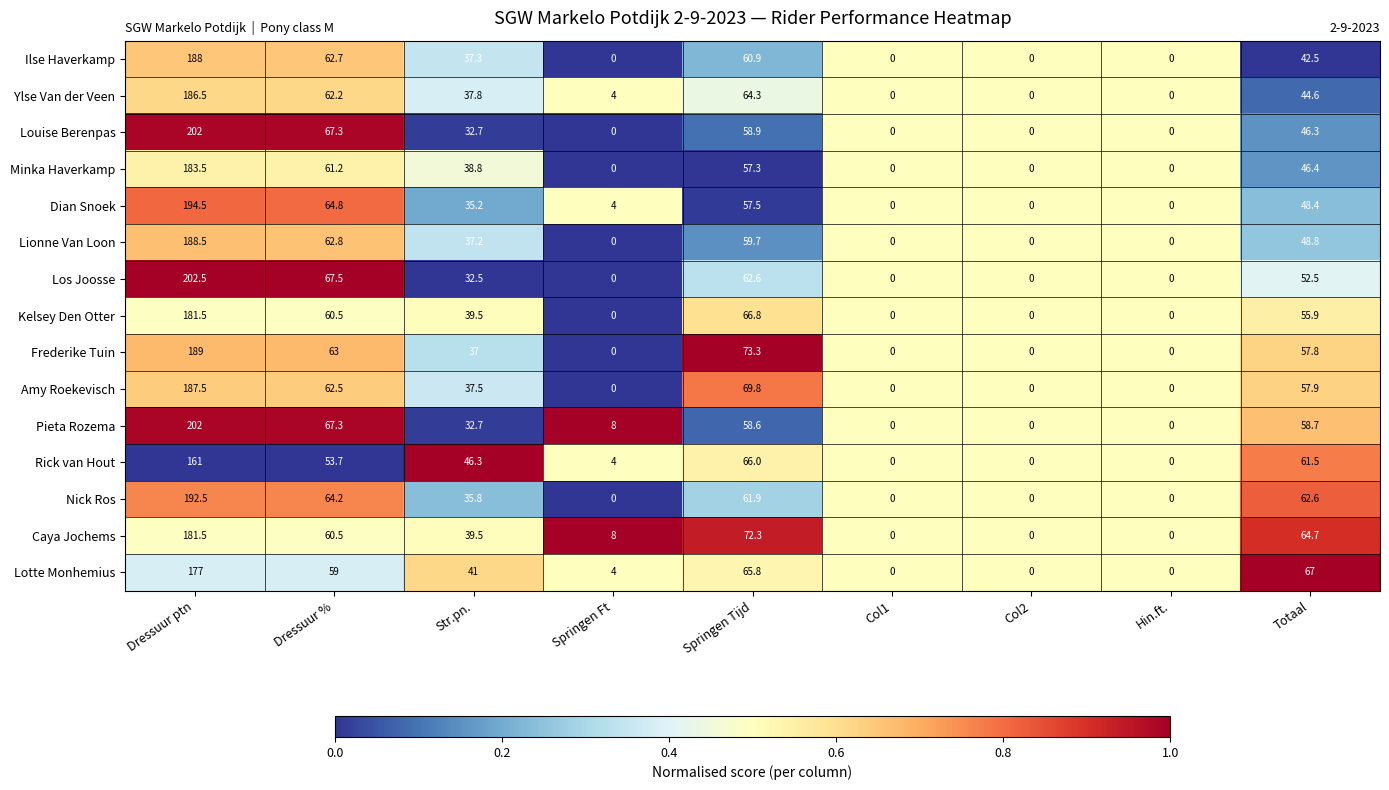

Is it true that Louise Berenpas equals 77.0 at Col1?

False